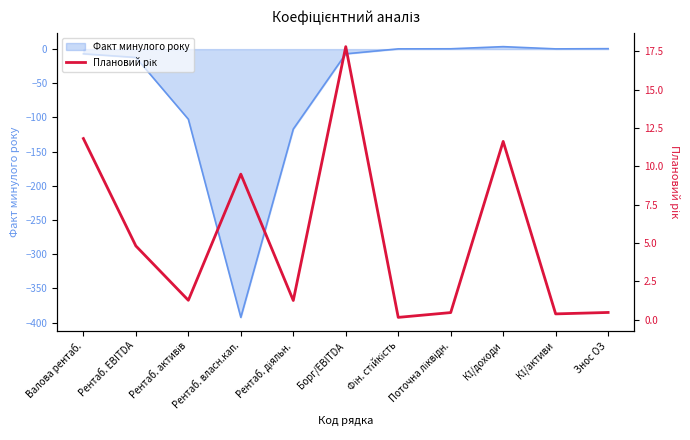

List the labels in order of value, smallest first.

Фін. стійкість, КІ/активи, Поточна ліквідн., Знос ОЗ, Рентаб. діяльн., Рентаб. активів, Рентаб. EBITDA, Рентаб. власн.кап., КІ/доходи, Валова рентаб., Борг/EBITDA